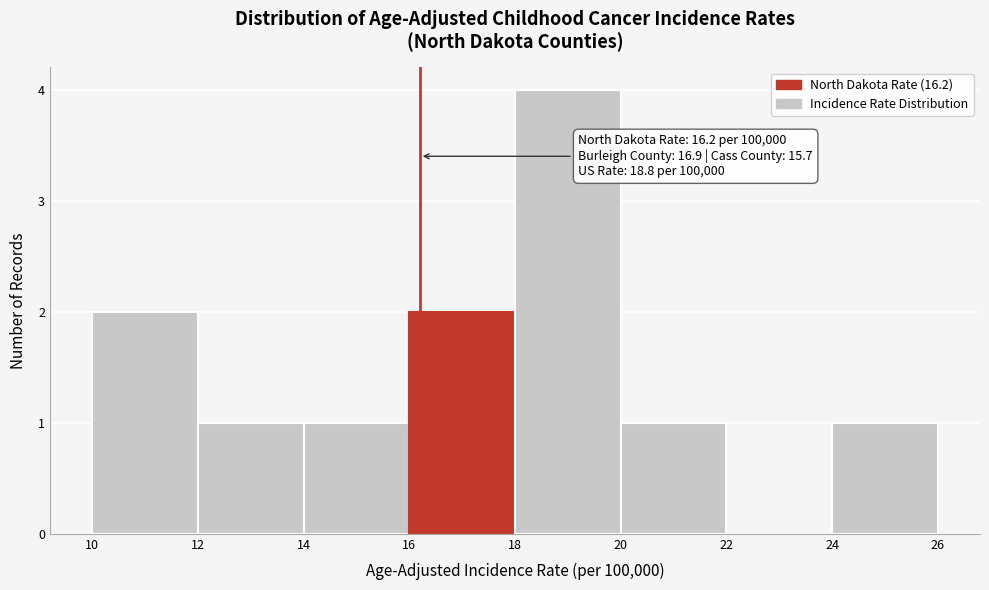

Which range on the x-axis has the tallest bar?

18 to 20